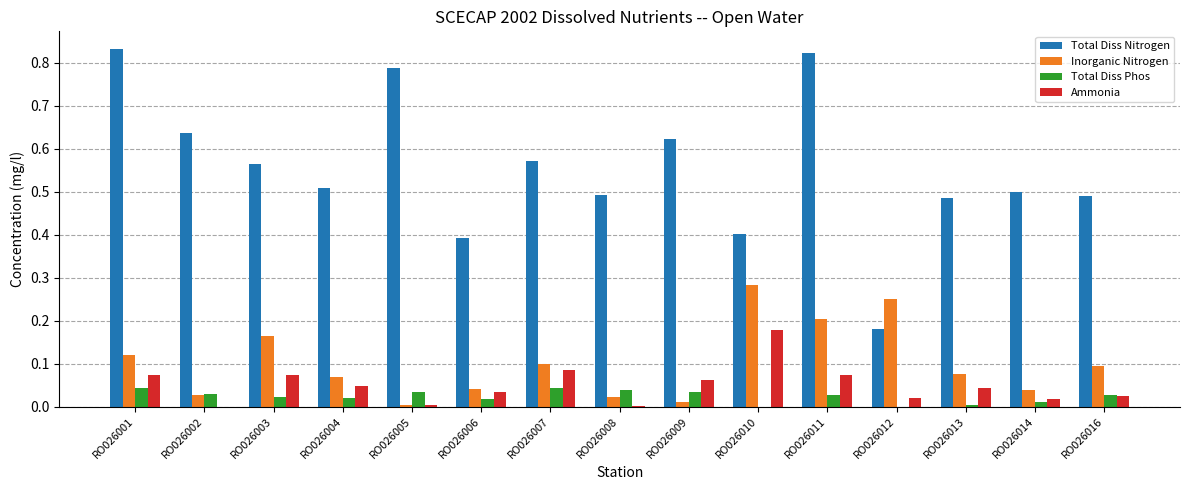

At which label does Ammonia reach its peak?

RO026010